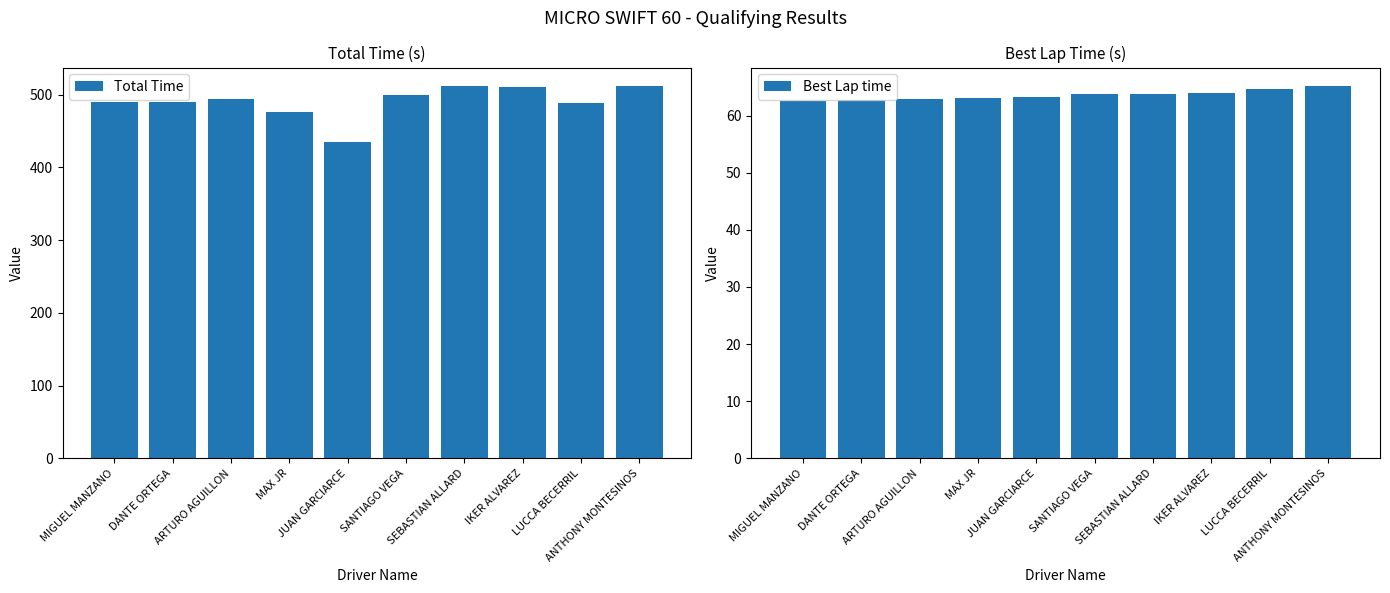

Rank the series at SEBASTIAN ALLARD from highest to lowest value.

Total Time, Best Lap time